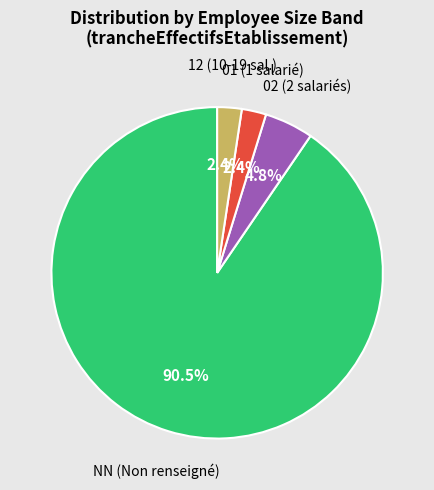

How much of the chart is everything except 01 (1 salarié)?

97.6%